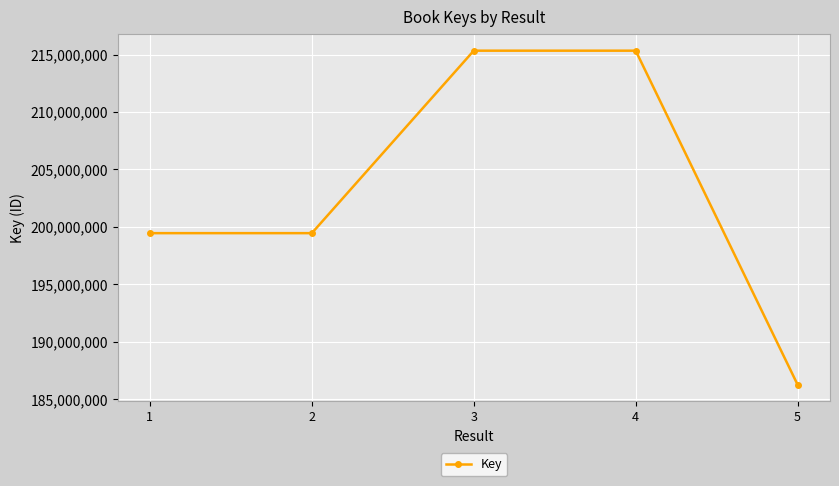

Between 3 and 1, which is larger?

3